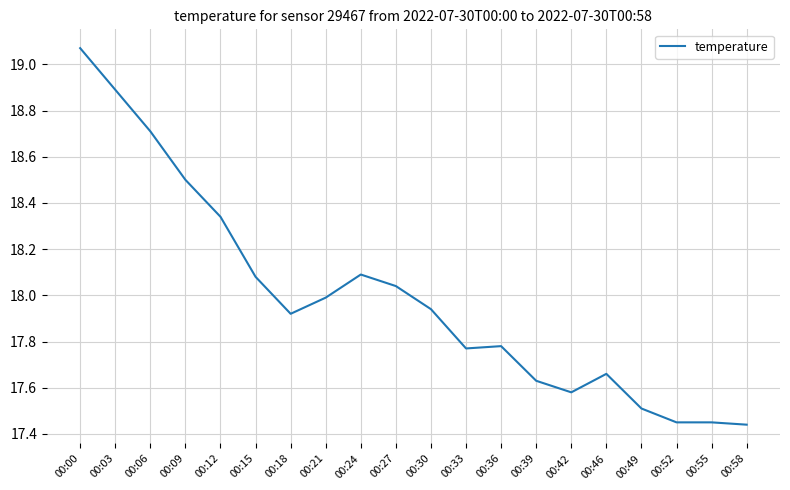

Approximately how many times larger is the value at 00:33 compared to 00:15?

1.0